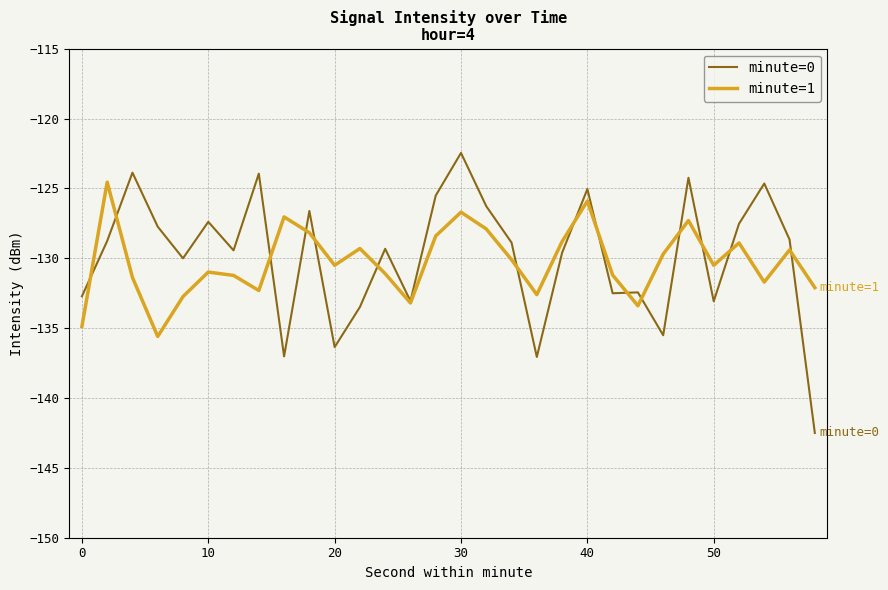

Which series has the largest range (max minus min)?

minute=0